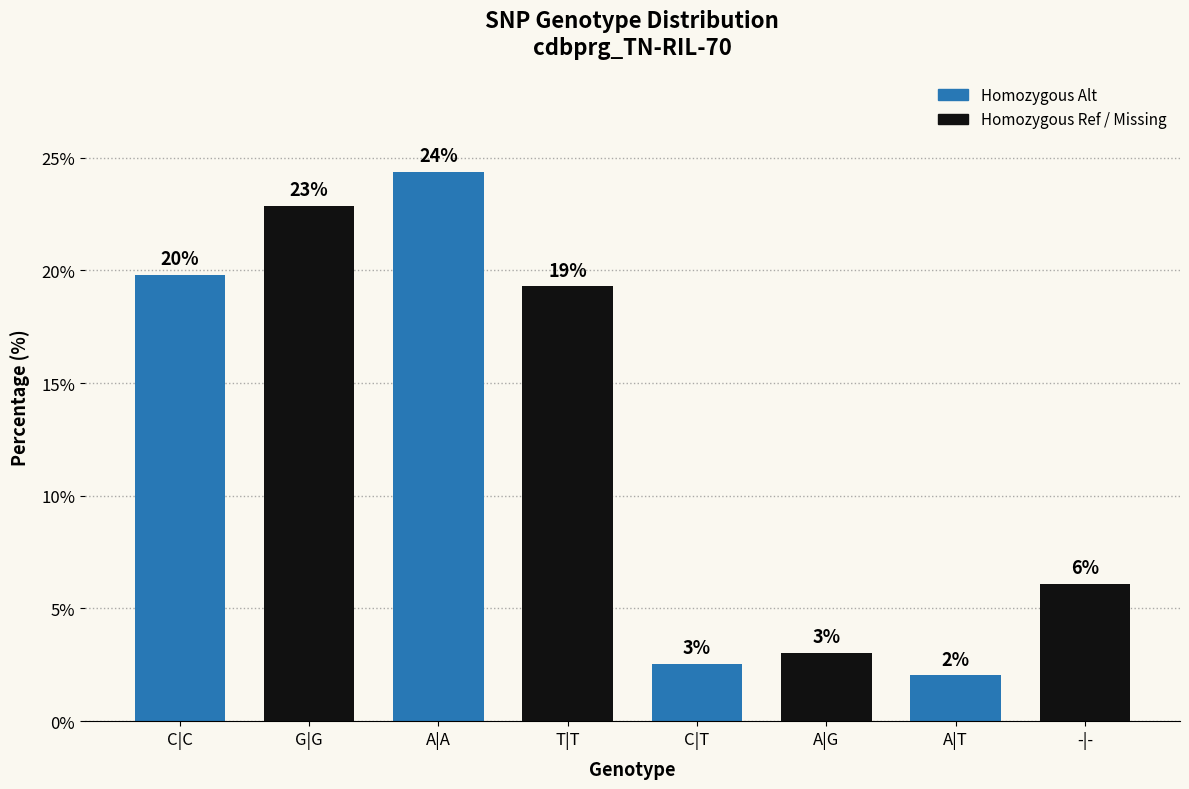

List the labels in order of value, largest first.

A|A, G|G, C|C, T|T, -|-, A|G, C|T, A|T